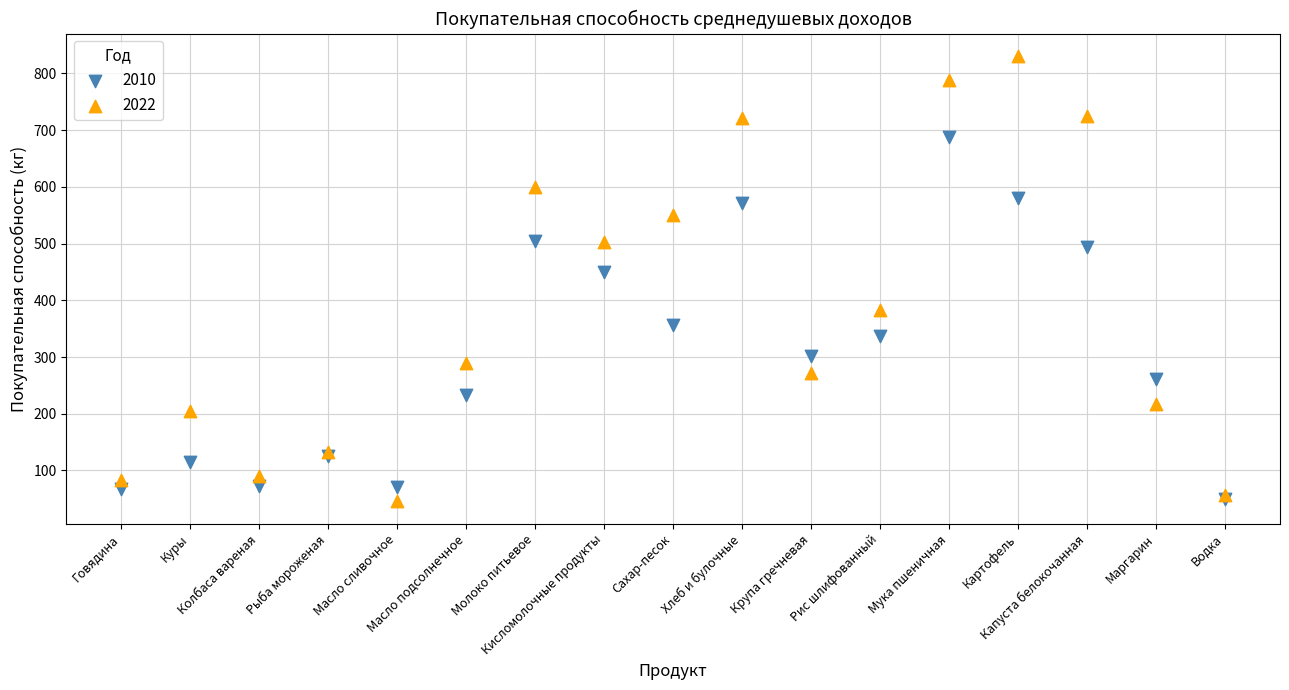

Which series contains the highest Y value?

2022